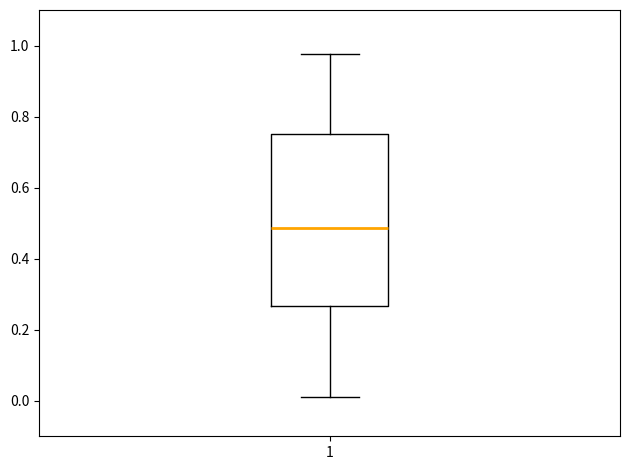

Where is the upper edge of the box at x = 1 on the y-axis? The values are not printed on the chart, so give them approximately, as read against the axis.

0.76